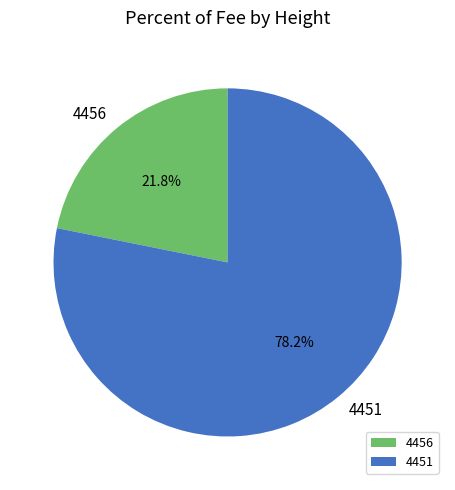

What percentage do 4456 and 4451 together represent?

100.0%